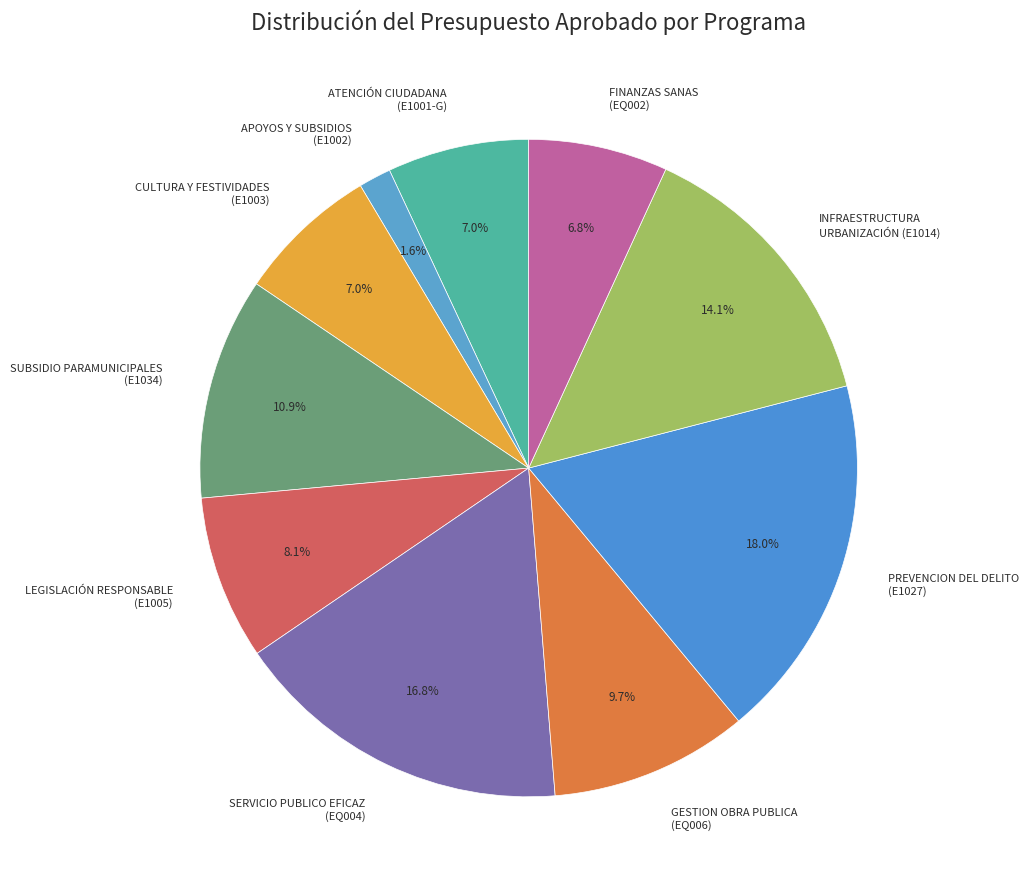

What is the smallest slice in the pie chart?

FORTALECIMIENTO SOCIAL: APOYOS Y SUBSIDIOS (E1002)